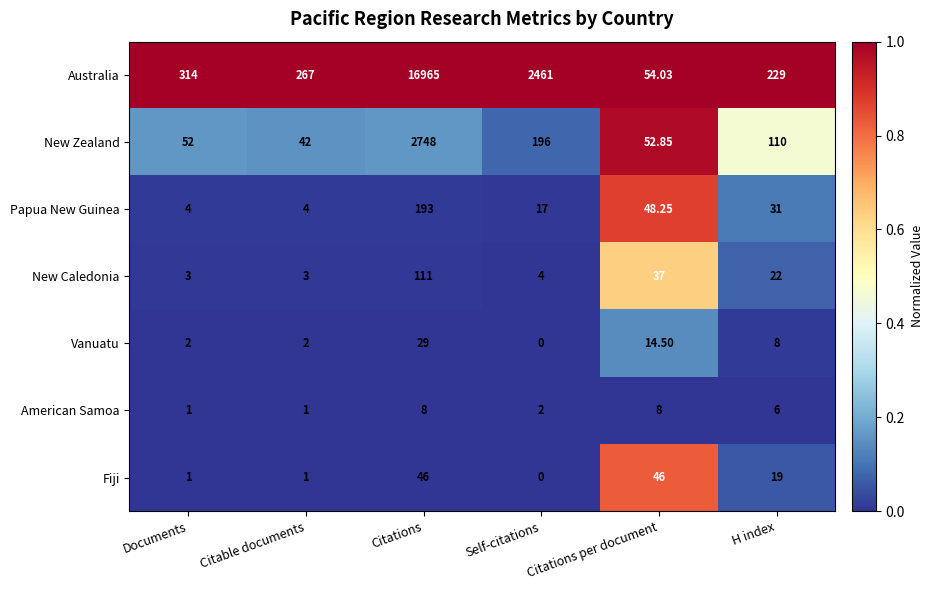

Which label corresponds to the largest value in the chart?

Citations